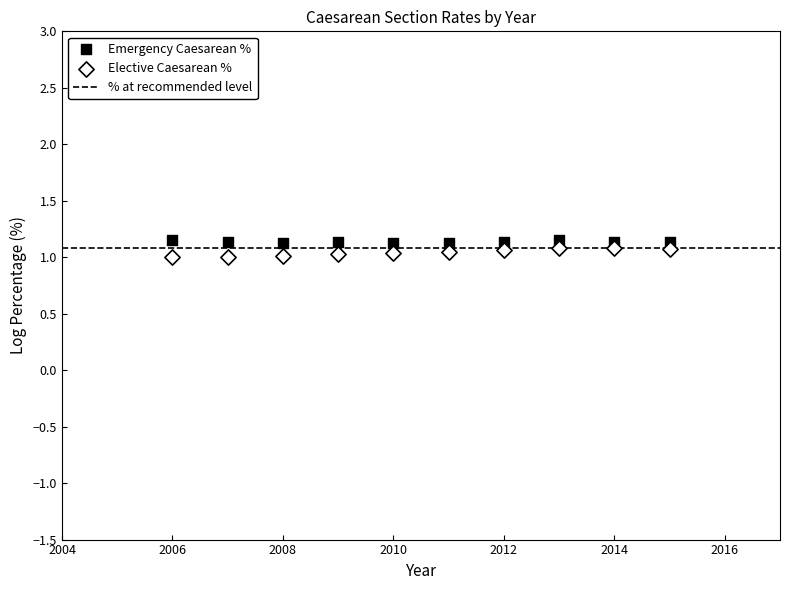

What is the X range (max minus min) for the scatter plot?

9.0